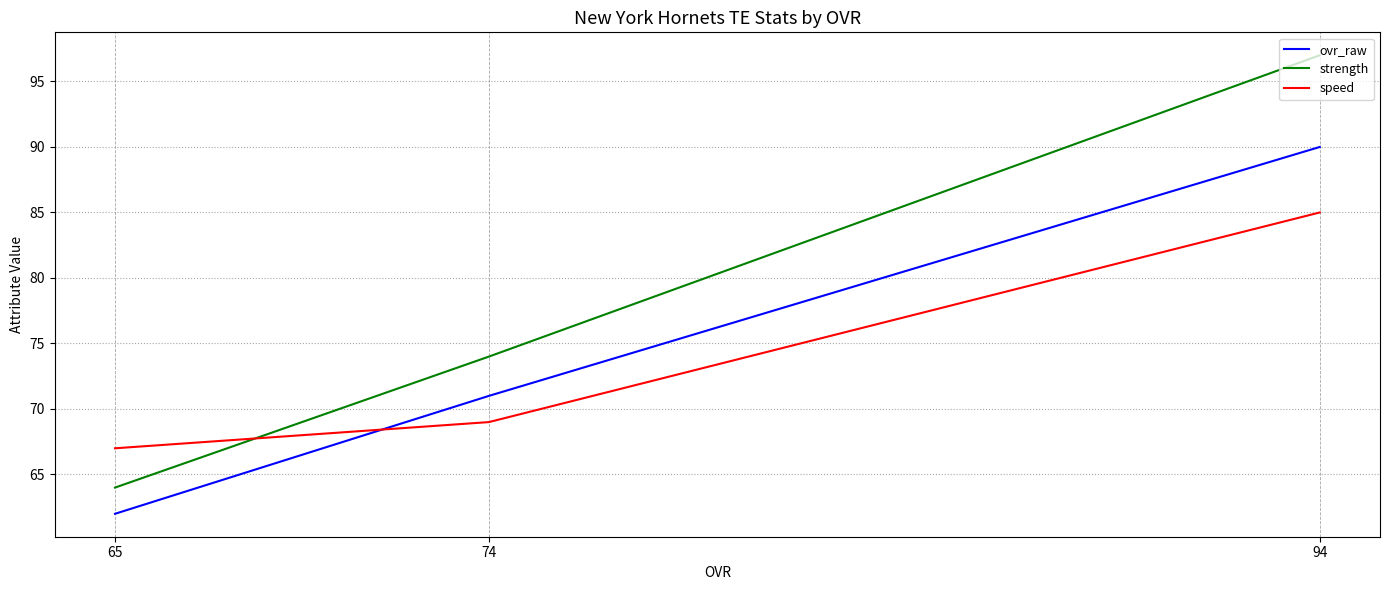

What is the difference between the ovr_raw values at 65 and 94?

28